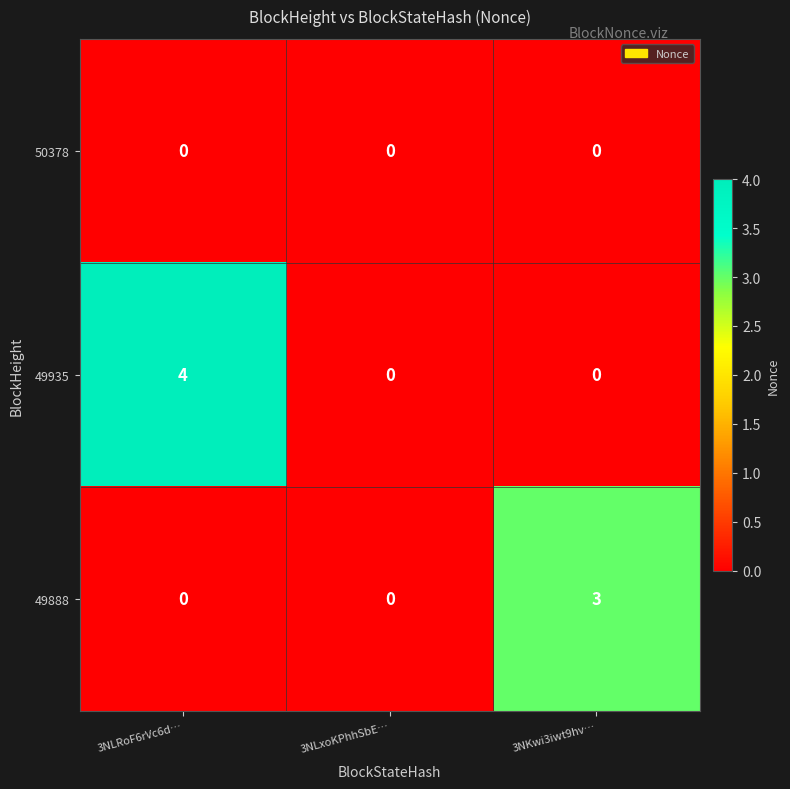

Count the 49888 values in the range 0 to 3.

3